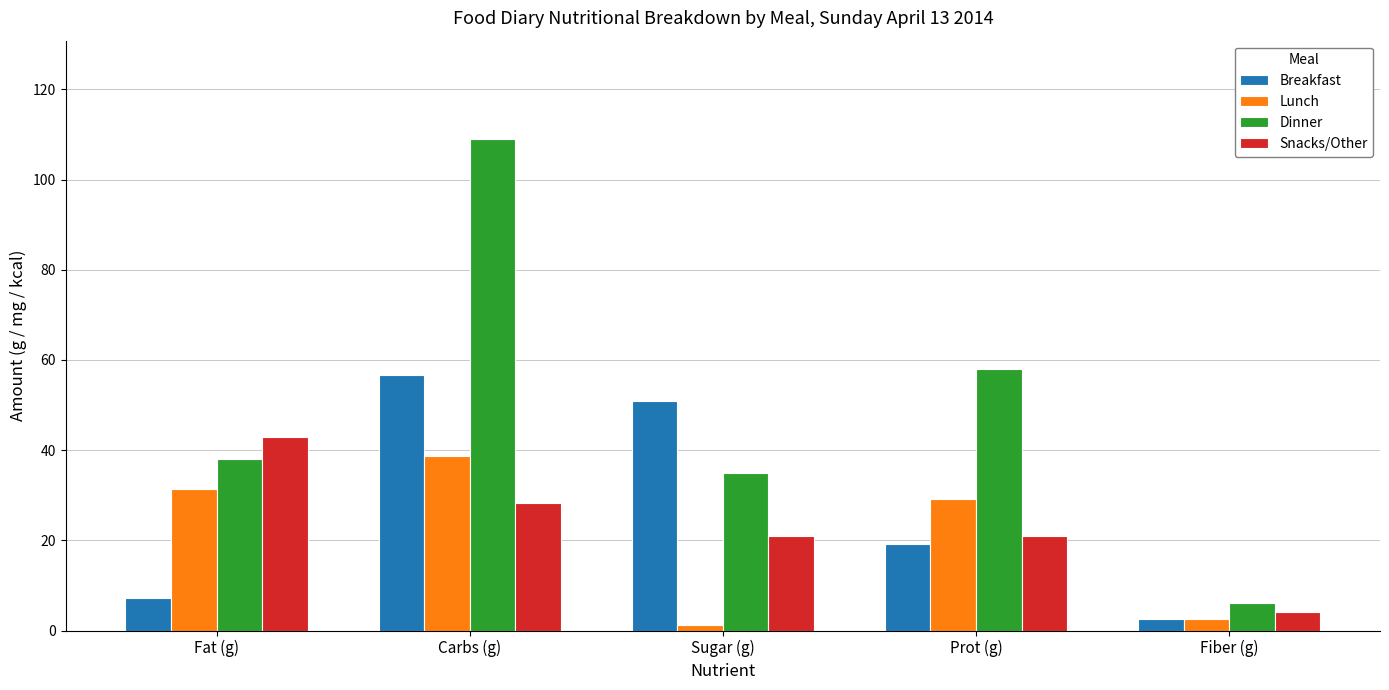

What is the label of the 3rd bar from the left?

Sugar (g)